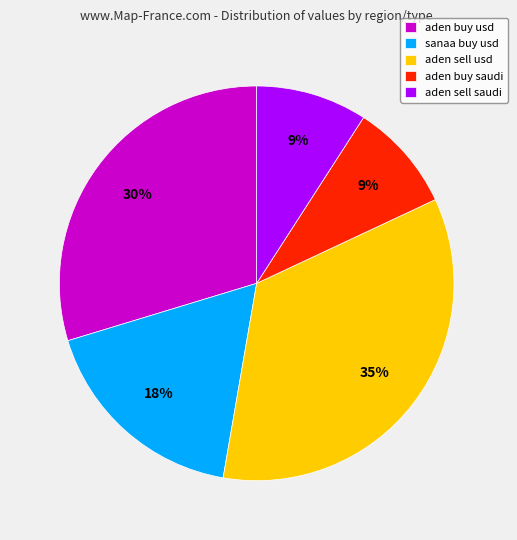

To the nearest percent, what percentage of the pie is aden sell usd?

35%